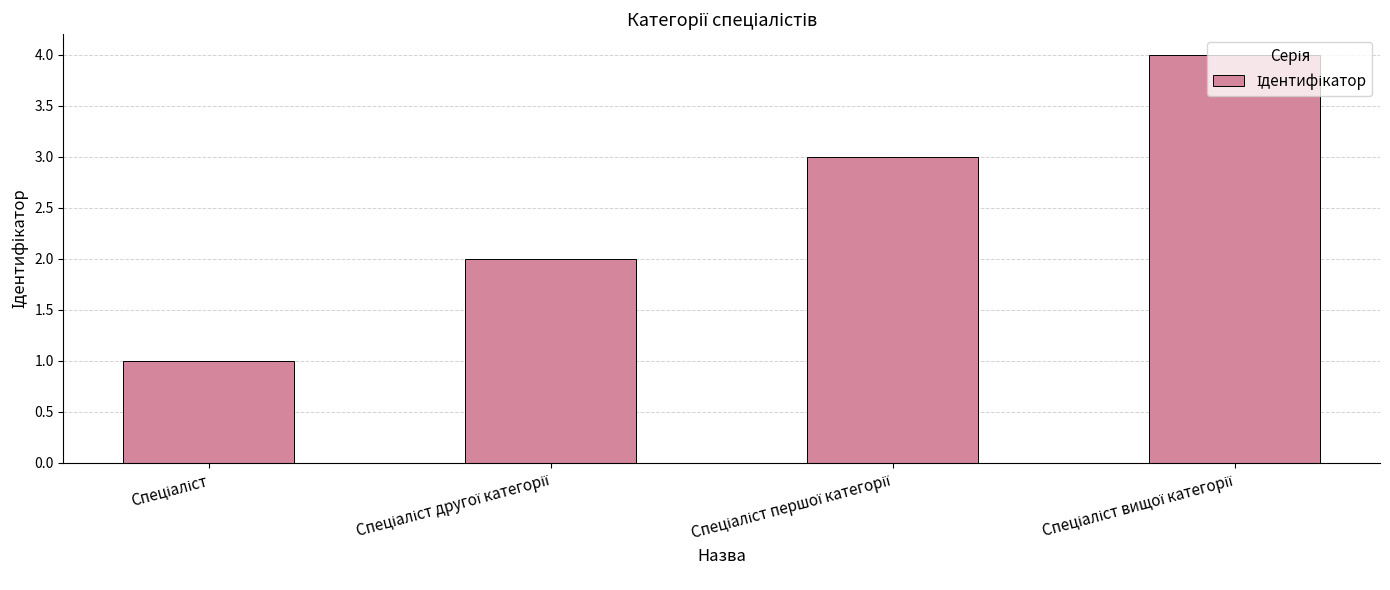

Count the number of data series in this chart.

1